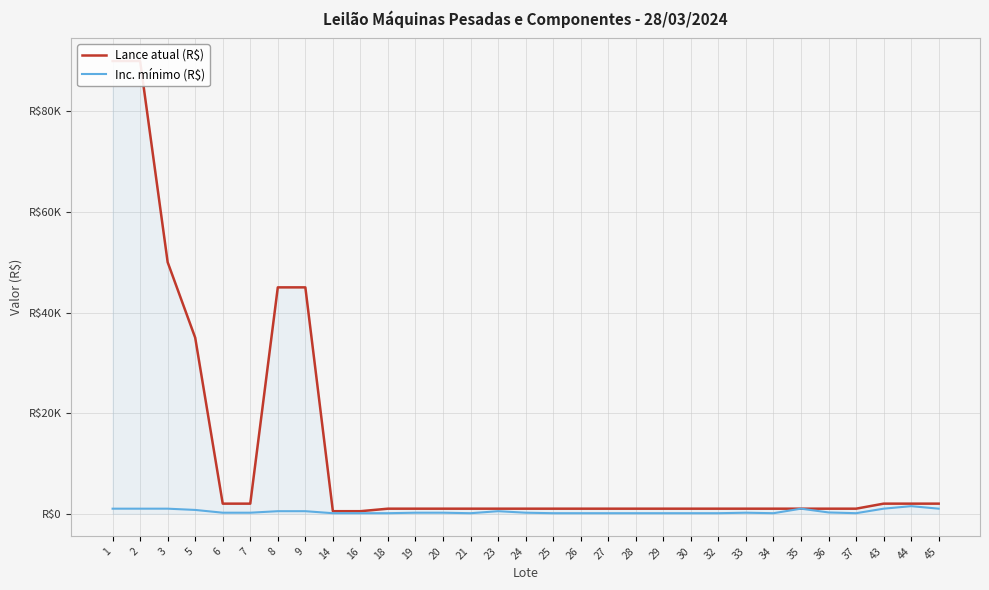

Rank the series by their maximum value, from highest to lowest.

Lance atual (R$), Inc. mínimo (R$)